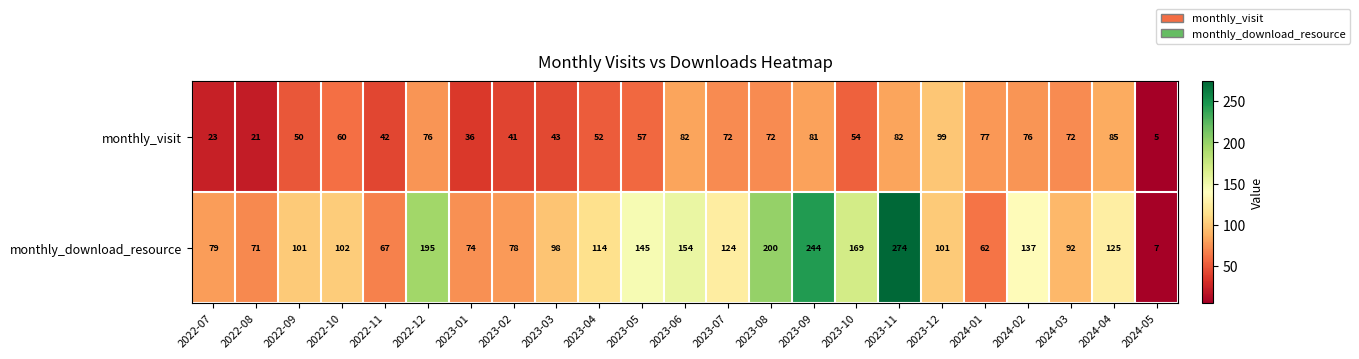

Which series has the widest spread of values?

monthly_download_resource